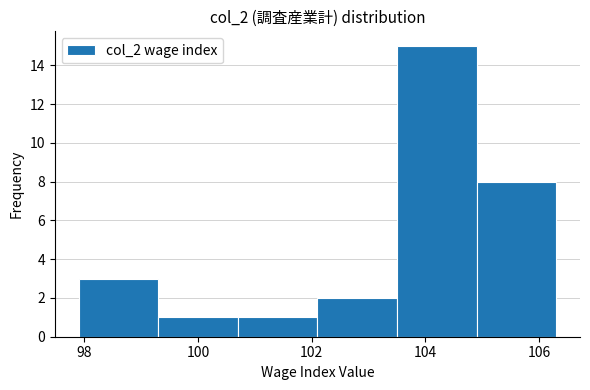

Reading left to right, list every bar in this chart as the range it spans on the x-axis followed by its height. Neither the bar edges nor the heights are printed on the chart, so give them approximately, as read against the axes.

97.9 to 99.3: 3
99.3 to 100.7: 1
100.7 to 102.1: 1
102.1 to 103.5: 2
103.5 to 104.9: 15
104.9 to 106.3: 8